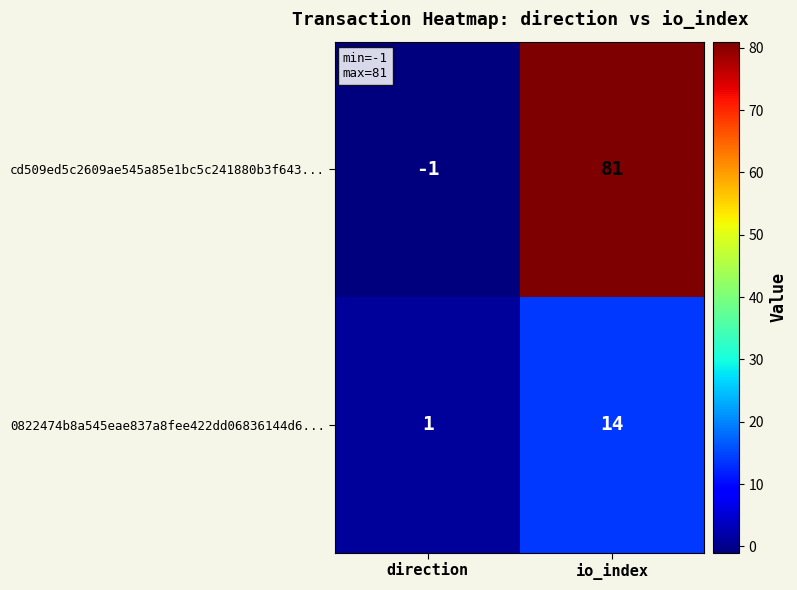

Read the cd509ed5c2609ae545a85e1bc5c241880b3f643... value at io_index, to the nearest 10.

80